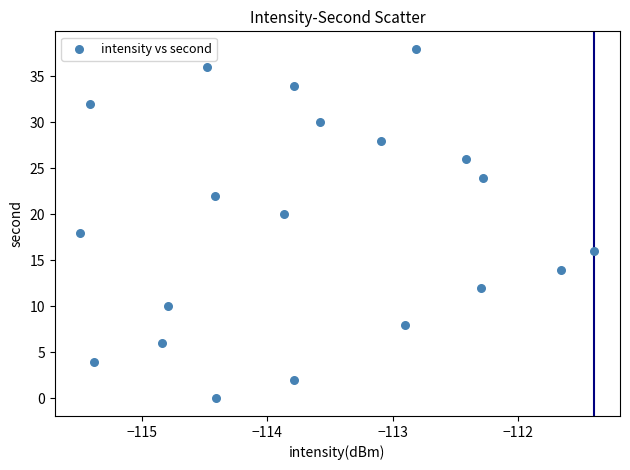

What is the range of Y values (max minus min)?

38